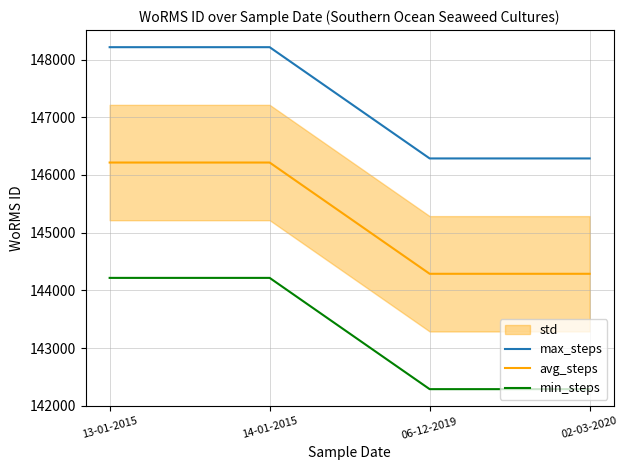

Does the chart have visible grid lines?

Yes